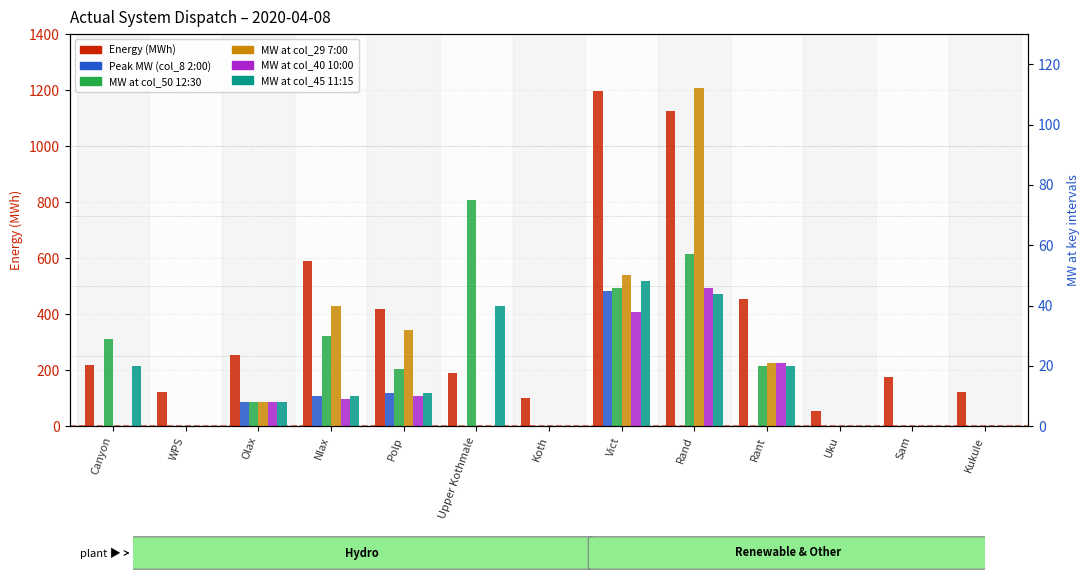

True or false: MW at col_40 10:00 has a value of 12.1 at Olax.

False